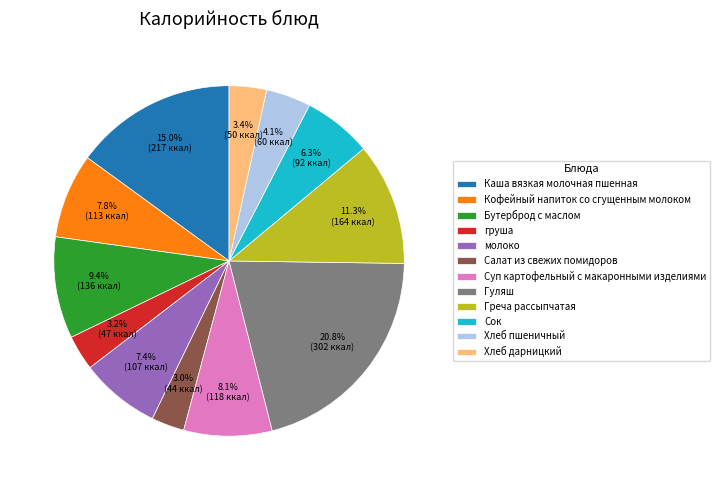

What is the ratio of the value at Хлеб дарницкий to the value at Суп картофельный с макаронными изделиями?

0.4